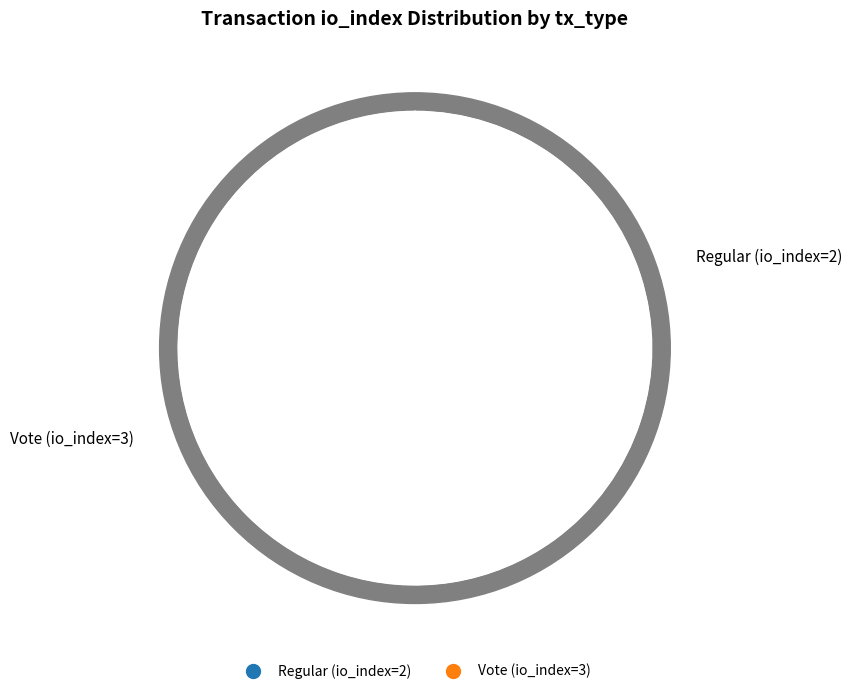

Does Vote (io_index=3) represent more than half of the total?

Yes